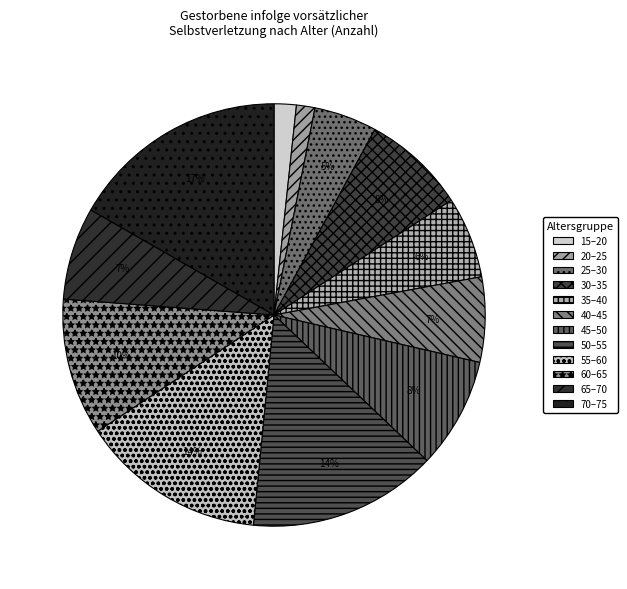

Is there a majority slice in this chart?

No